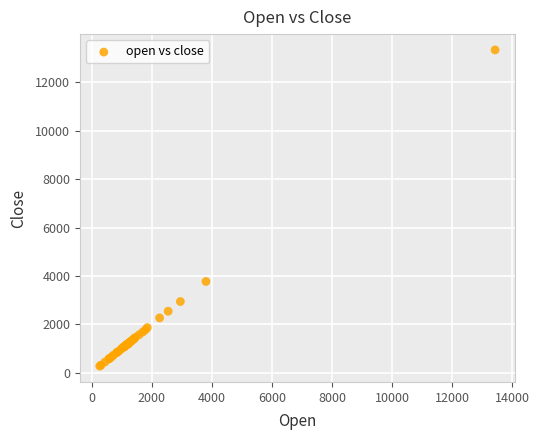

What Y value in the scatter plot is closest to 6807?

3769.4